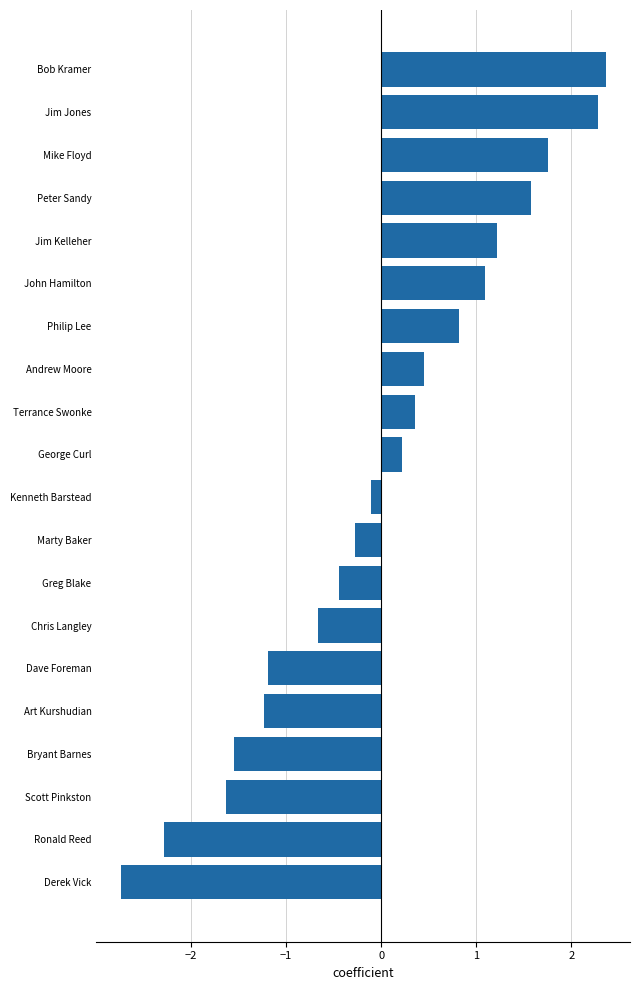

Which has a higher value, Marty Baker or Bryant Barnes?

Marty Baker